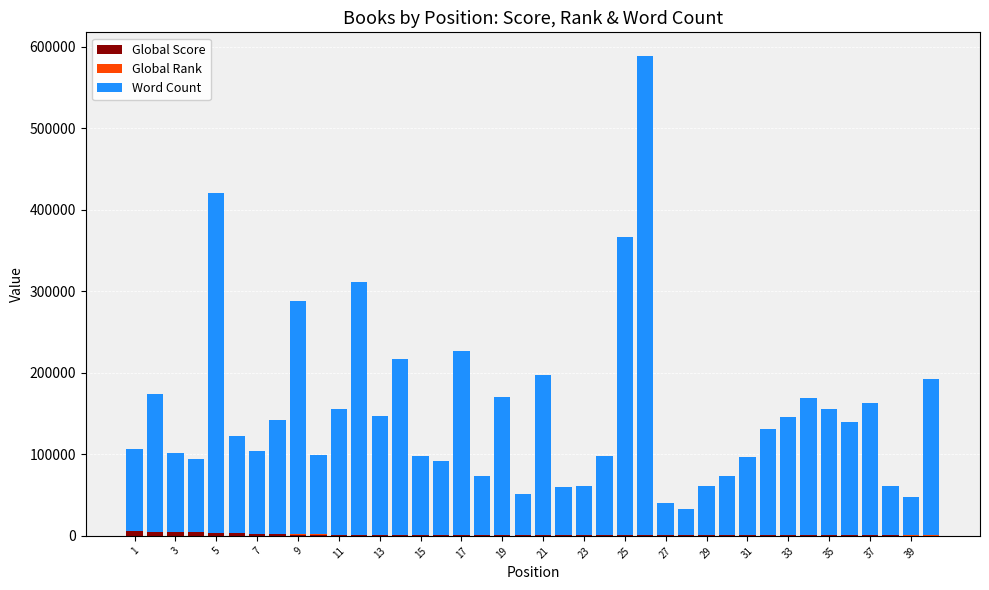

How many distinct data groups are displayed?

3